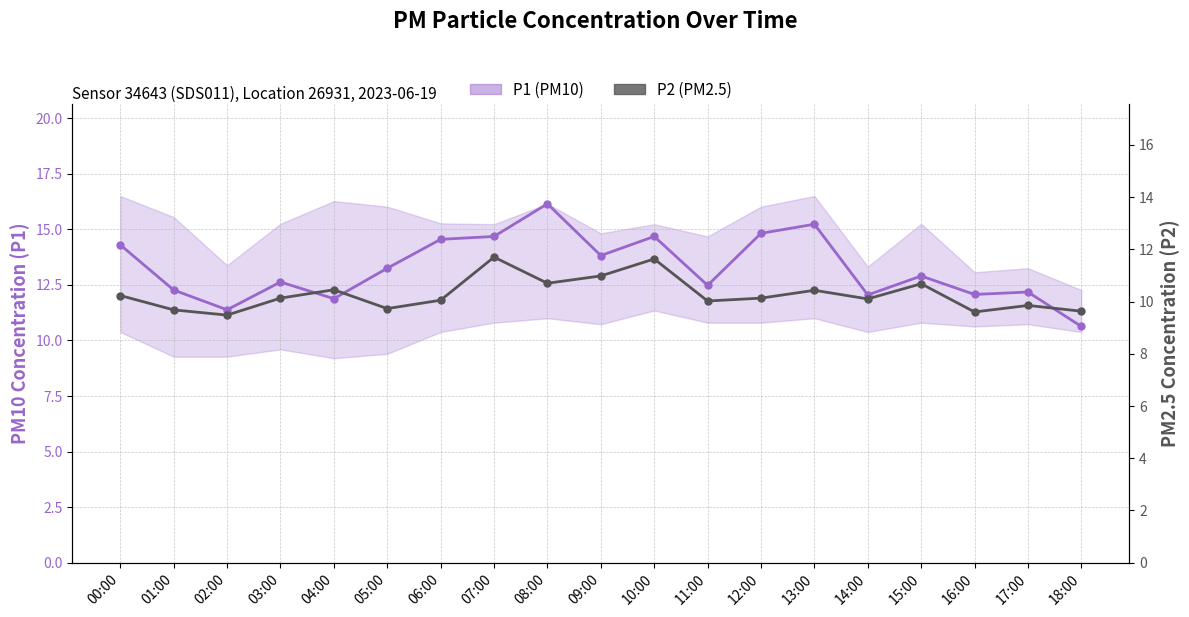

What is the spread (max minus min) of values at 08:00?

5.4